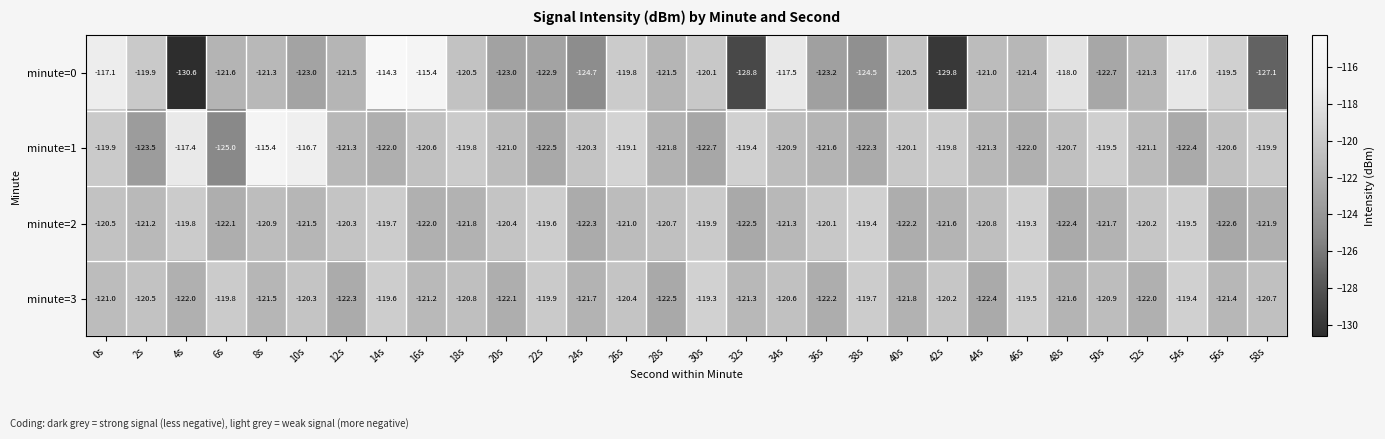

What is the difference between the maximum and second lowest values in the minute=0 series?

15.5